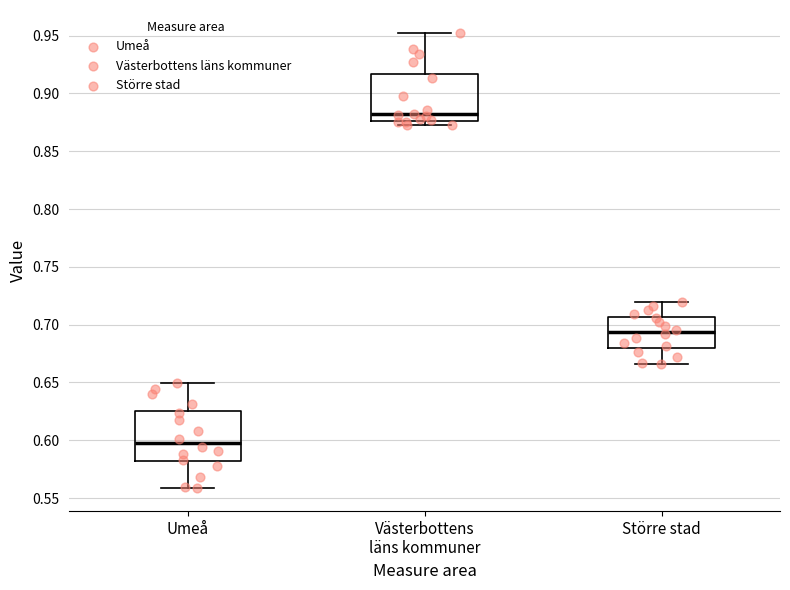

Where does the upper whisker of the box for Större stad end on the y-axis? The values are not printed on the chart, so give them approximately, as read against the axis.

0.720